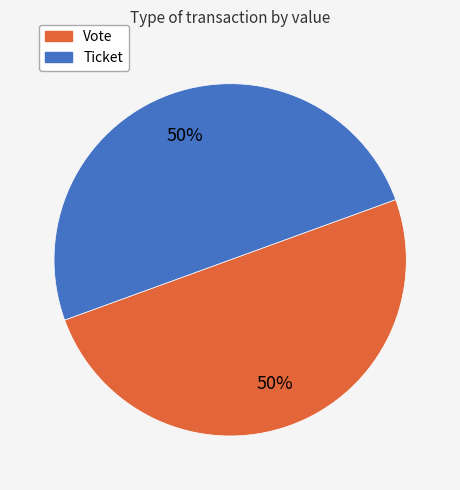

True or false: Ticket accounts for 50% of the total.

True